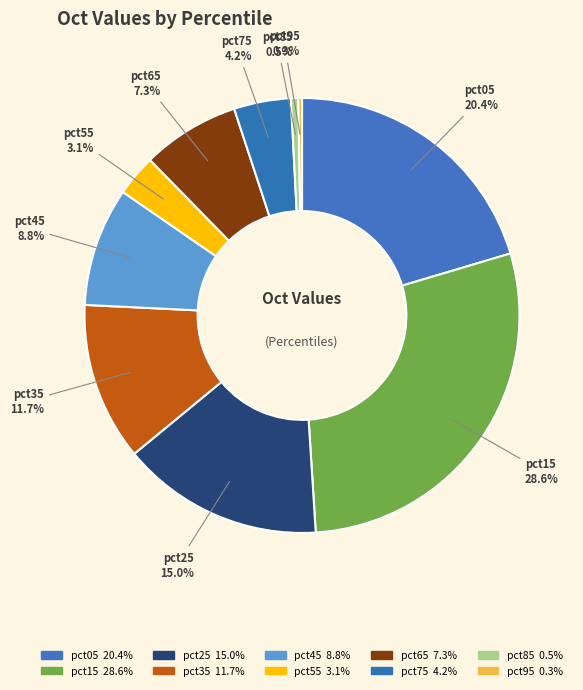

The pct15 slice represents 18% of the pie. True or false?

False